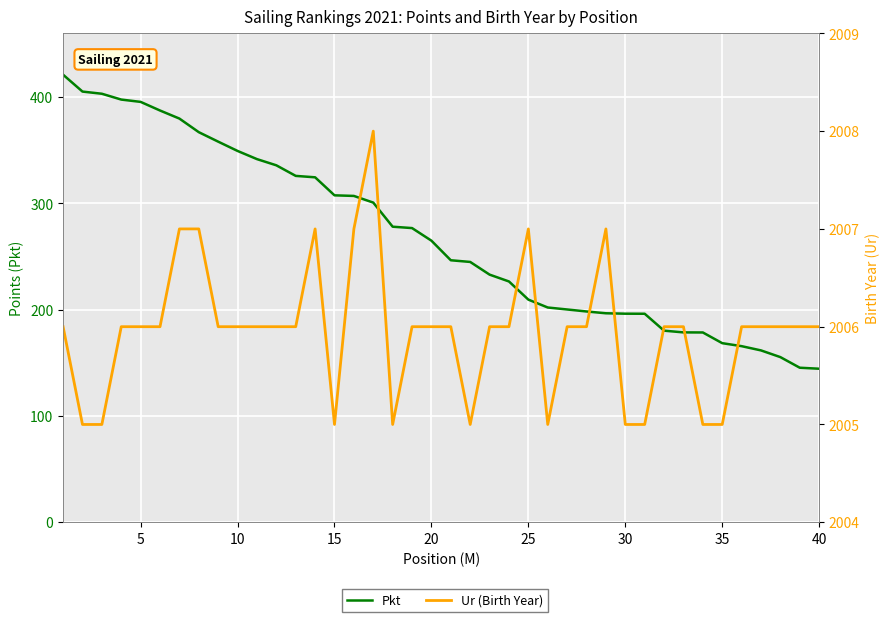

How many data points in Pkt are above 264?

20